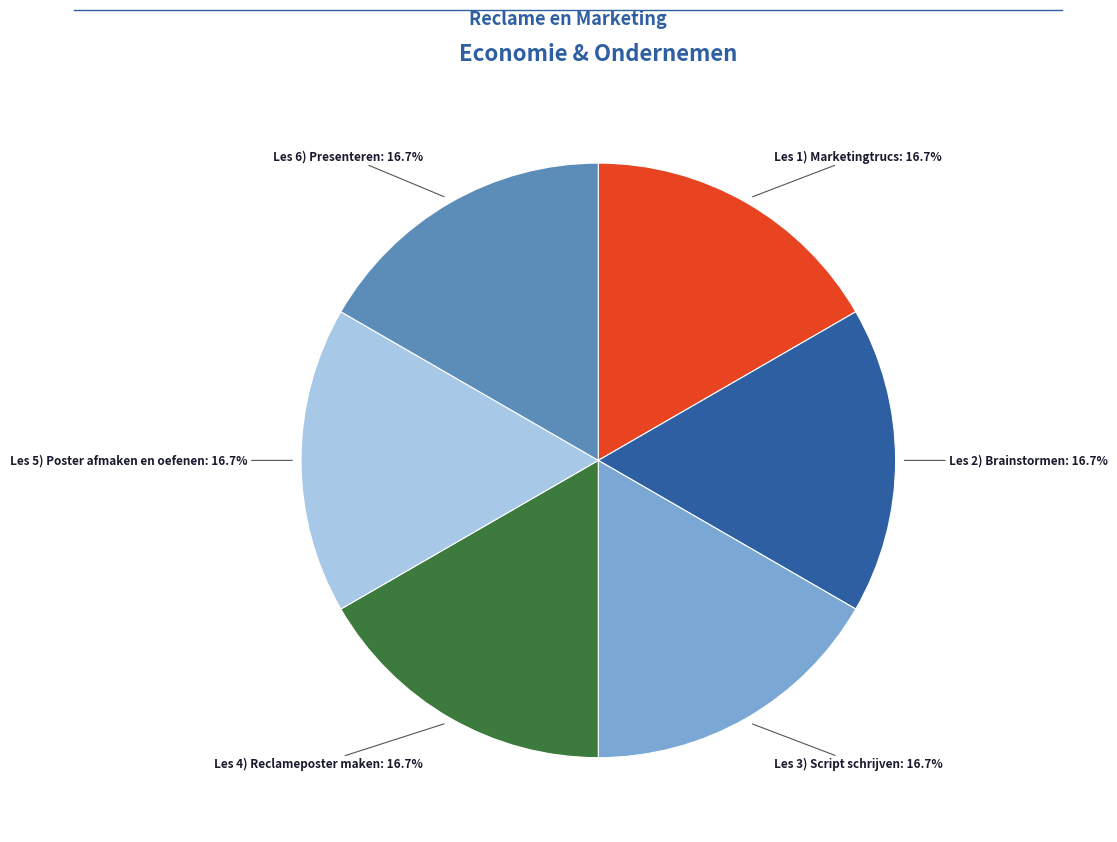

Does any single category account for the majority?

No